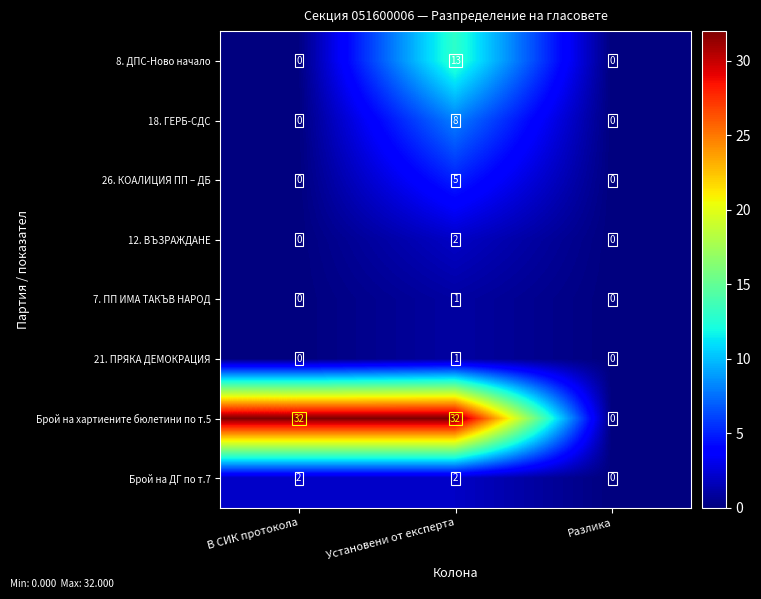

Count the Брой на хартиените бюлетини по т.5 values in the range 0 to 32.

3